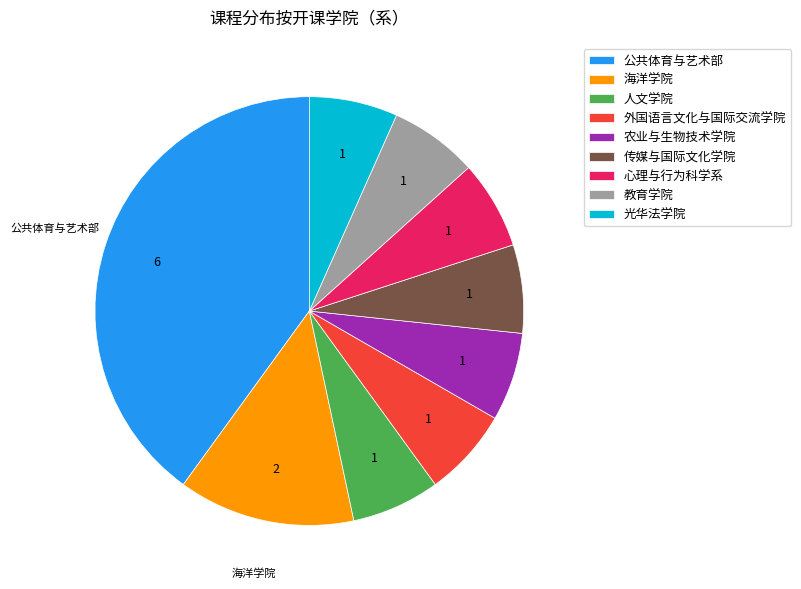

How many slices are in this pie chart?

9